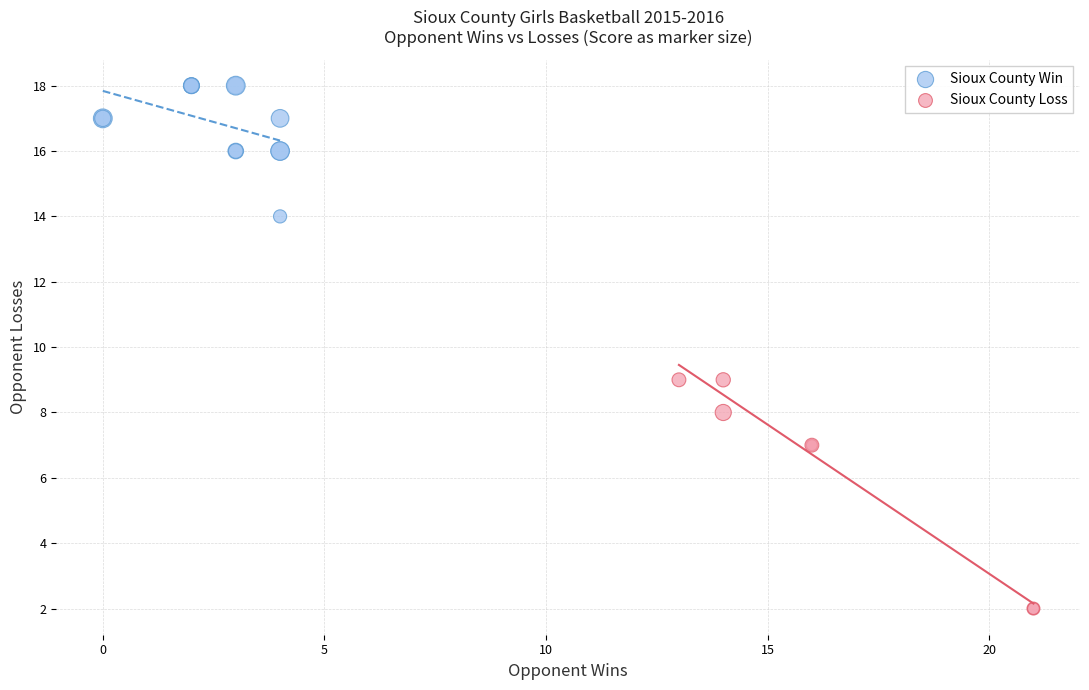

What are all the series names shown in the legend?

Sioux County Win, Sioux County Loss